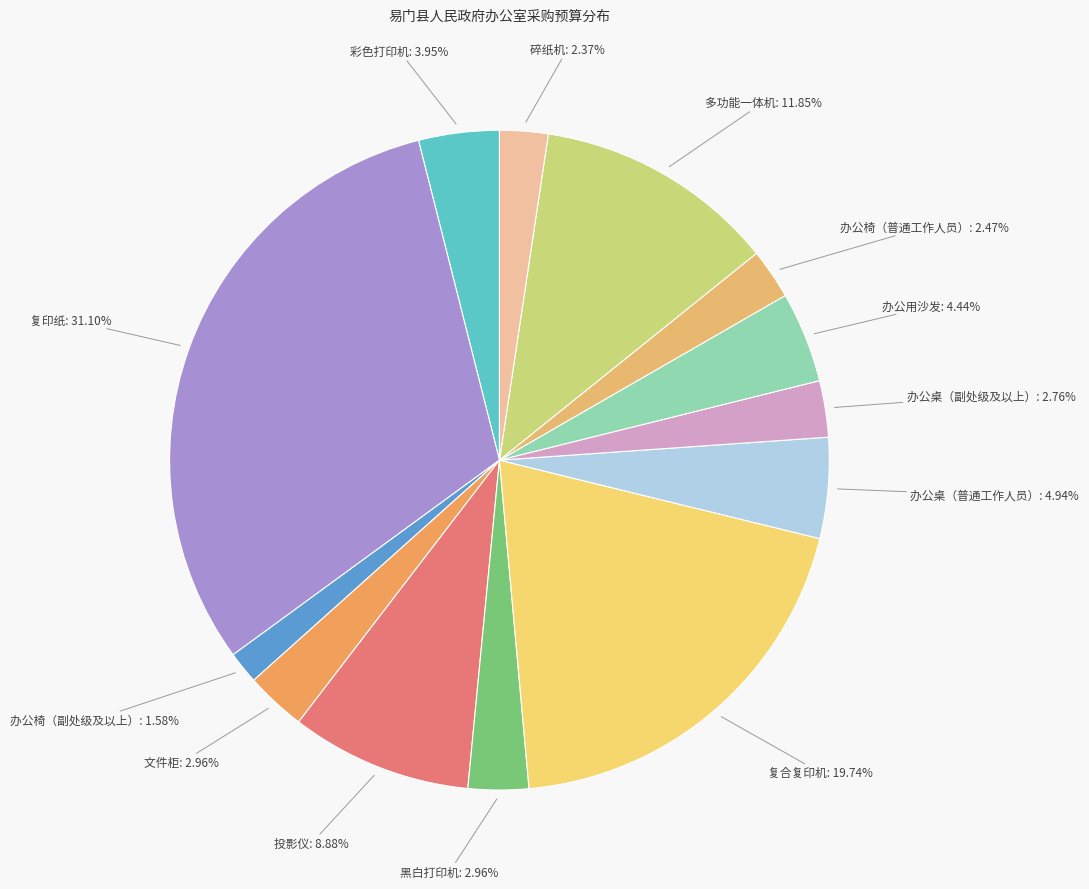

To the nearest percent, what is the difference between the largest and smallest slice percentages?

30%